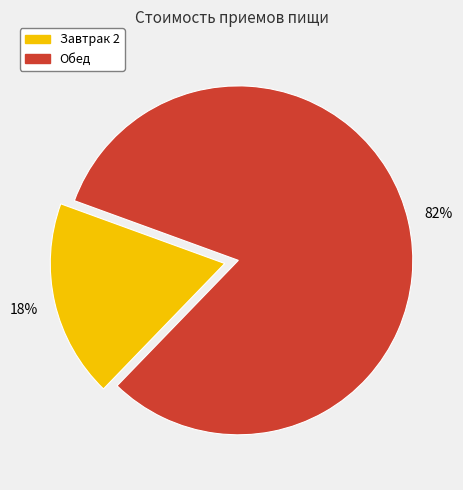

Between Завтрак 2 and Обед, which is larger?

Обед